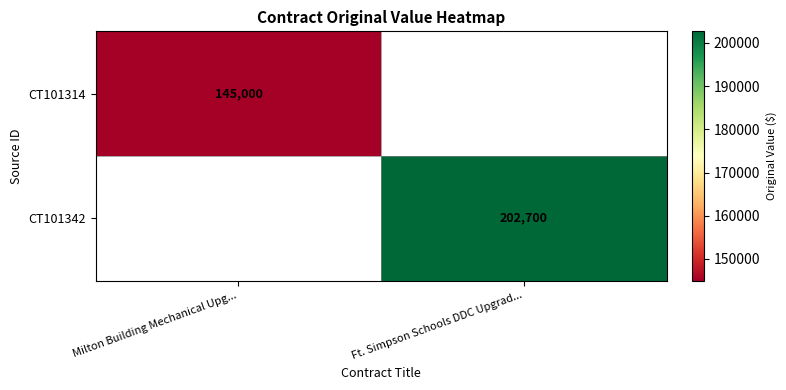

The CT101314 series shows 94176 at Milton Building Mechanical Upg.... True or false?

False